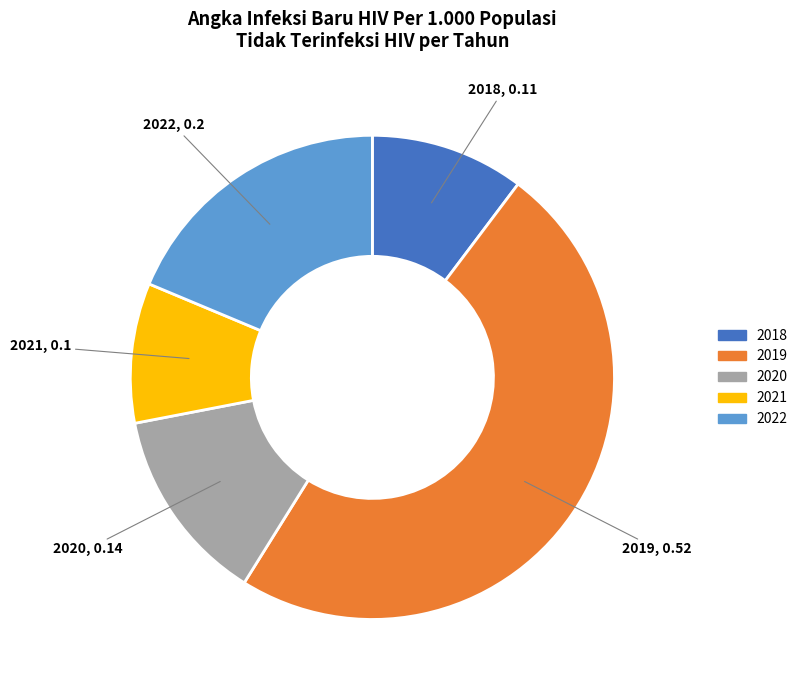

Is it true that 2021 is 9% of the pie?

True